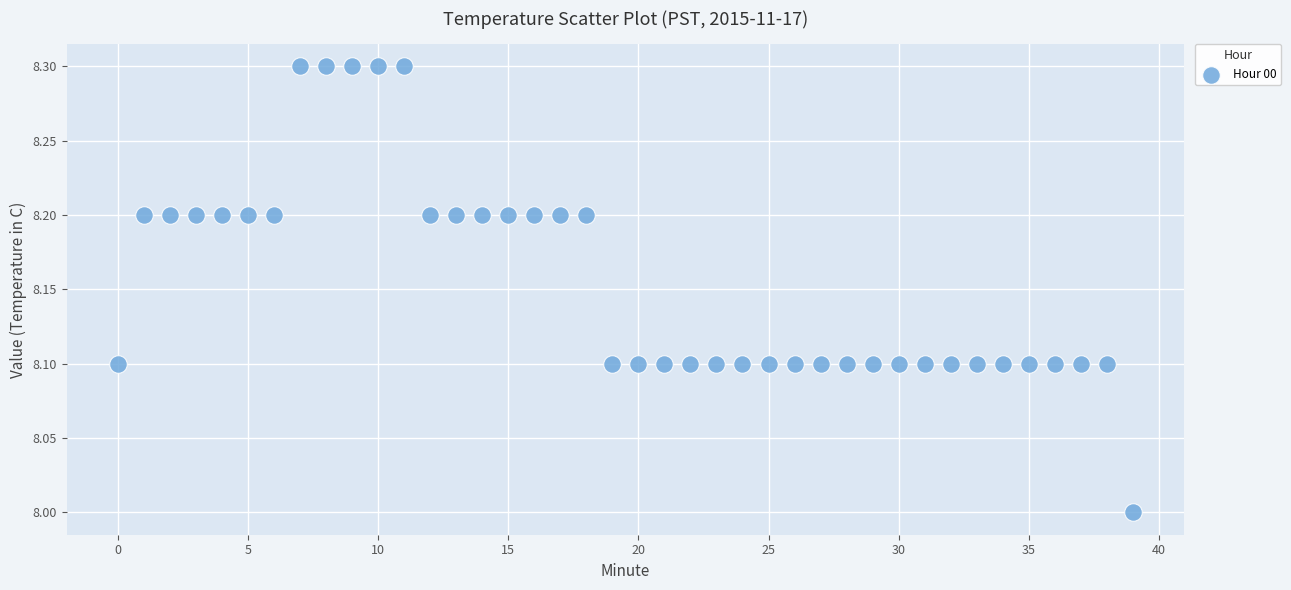

What is the range of Y values (max minus min)?

0.3